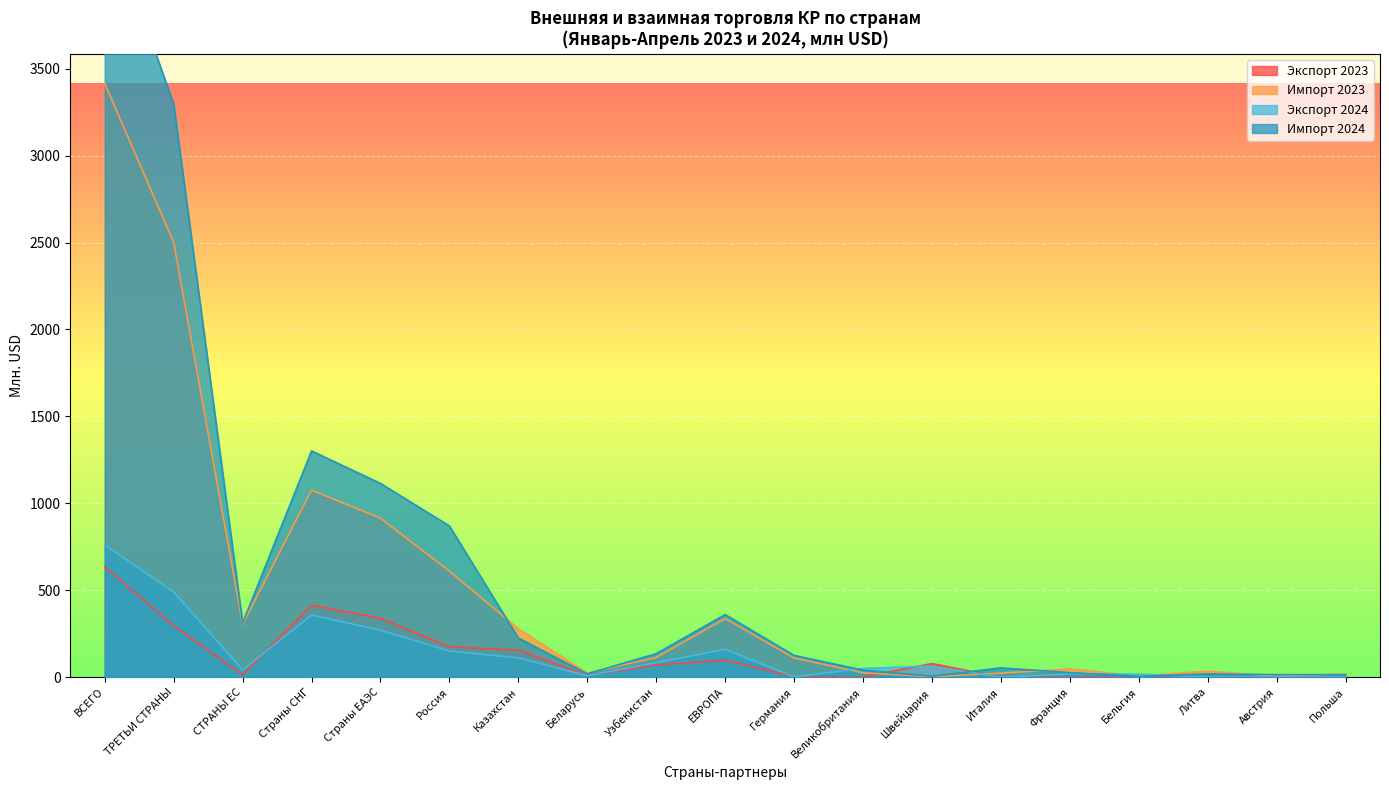

What is the value of the Импорт 2024 point at the 15th from the left?

26.2